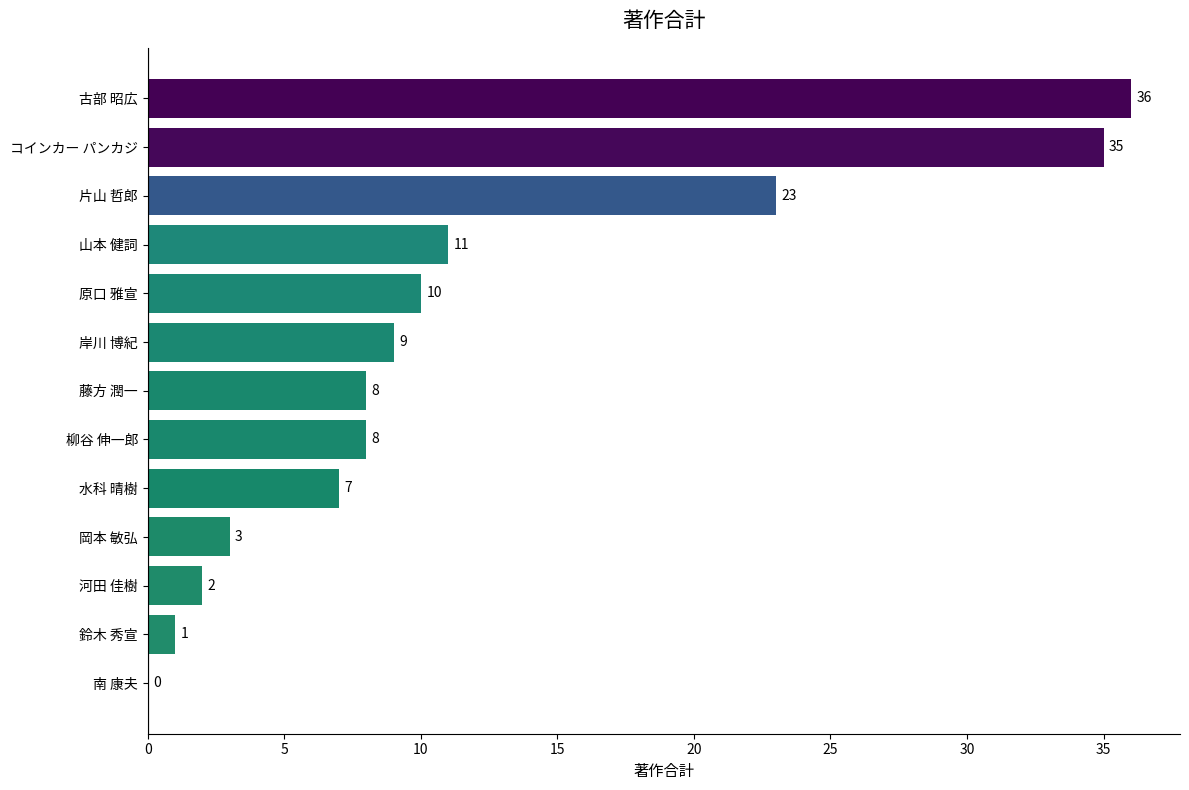

At which label is the value closest to 18?

片山 哲郎